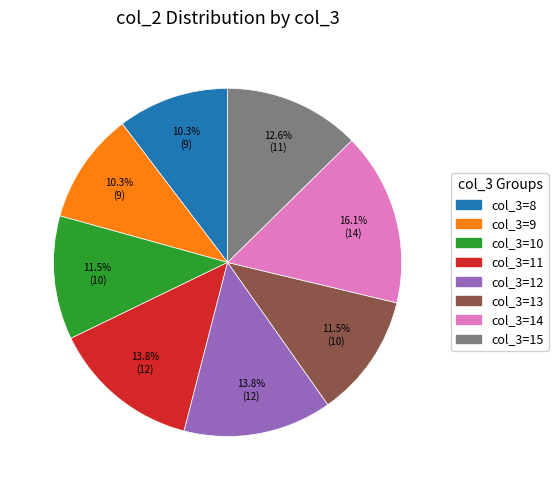

Does any single category account for the majority?

No